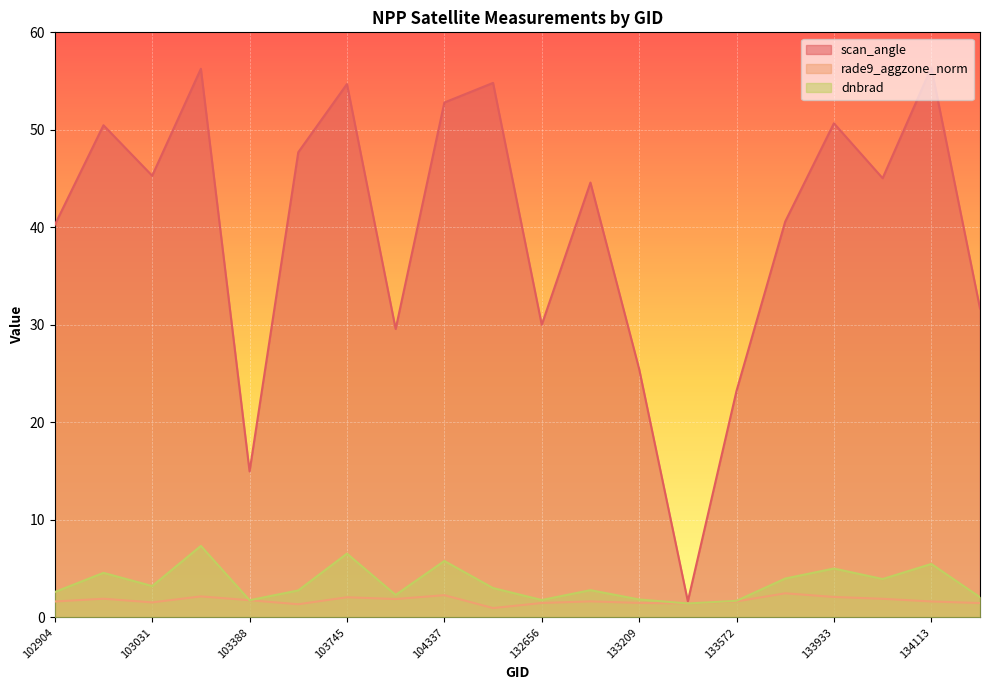

How many lines are shown in the chart?

3